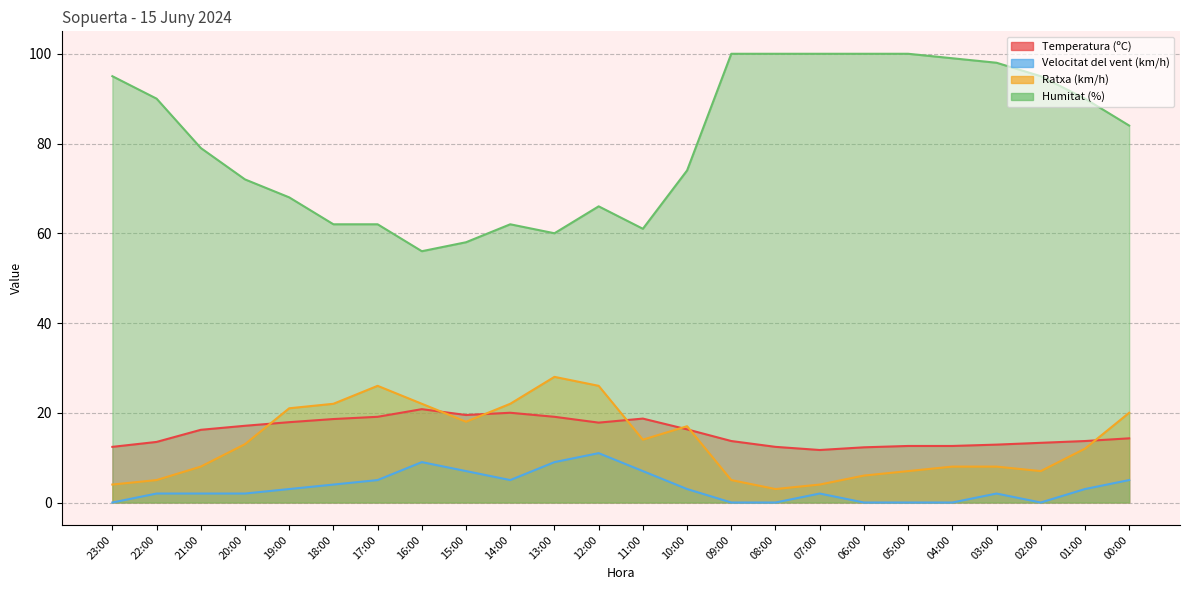

True or false: Humitat (%) has more than 0 points higher than both neighbors.

True